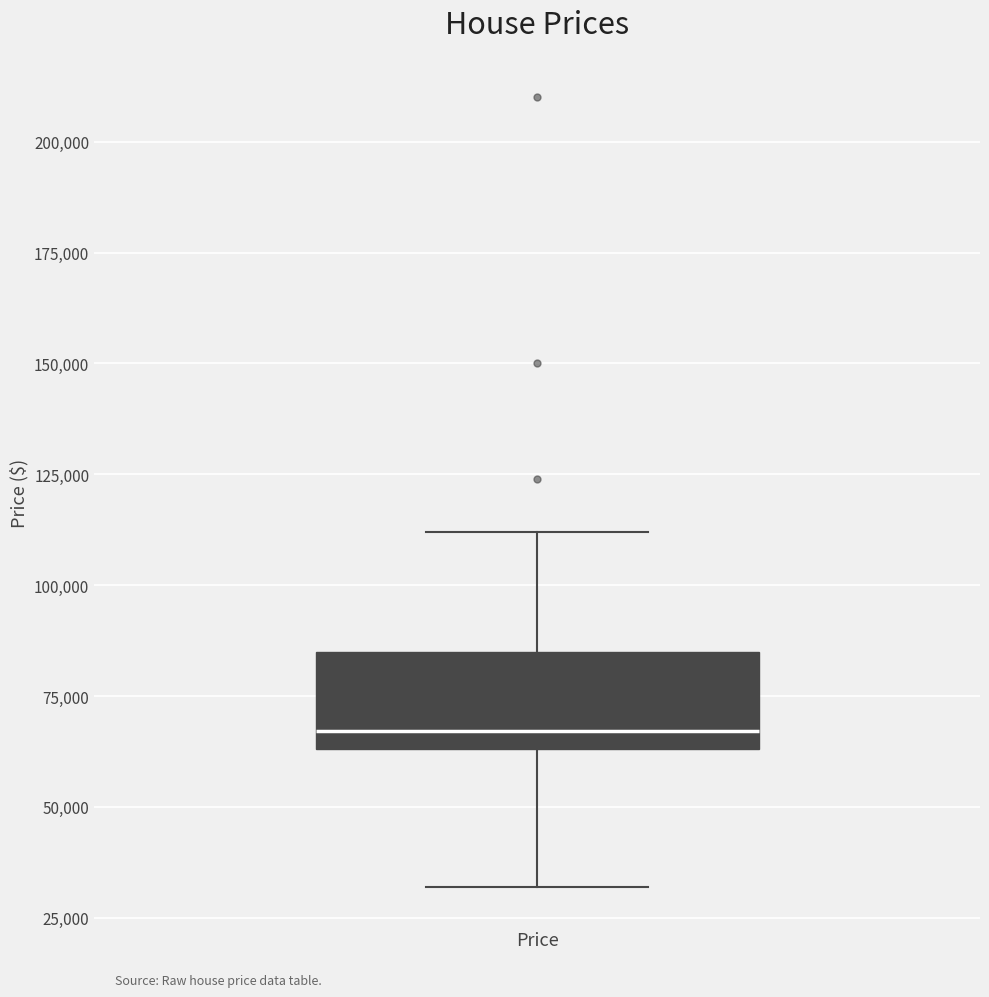

Where is the lower edge of the box for Price on the y-axis? The values are not printed on the chart, so give them approximately, as read against the axis.

65000